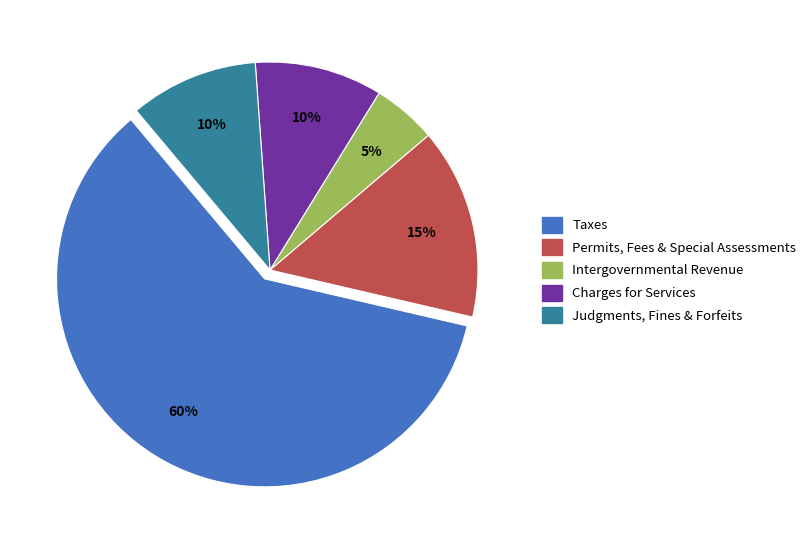

True or false: Intergovernmental Revenue accounts for 5% of the total.

True